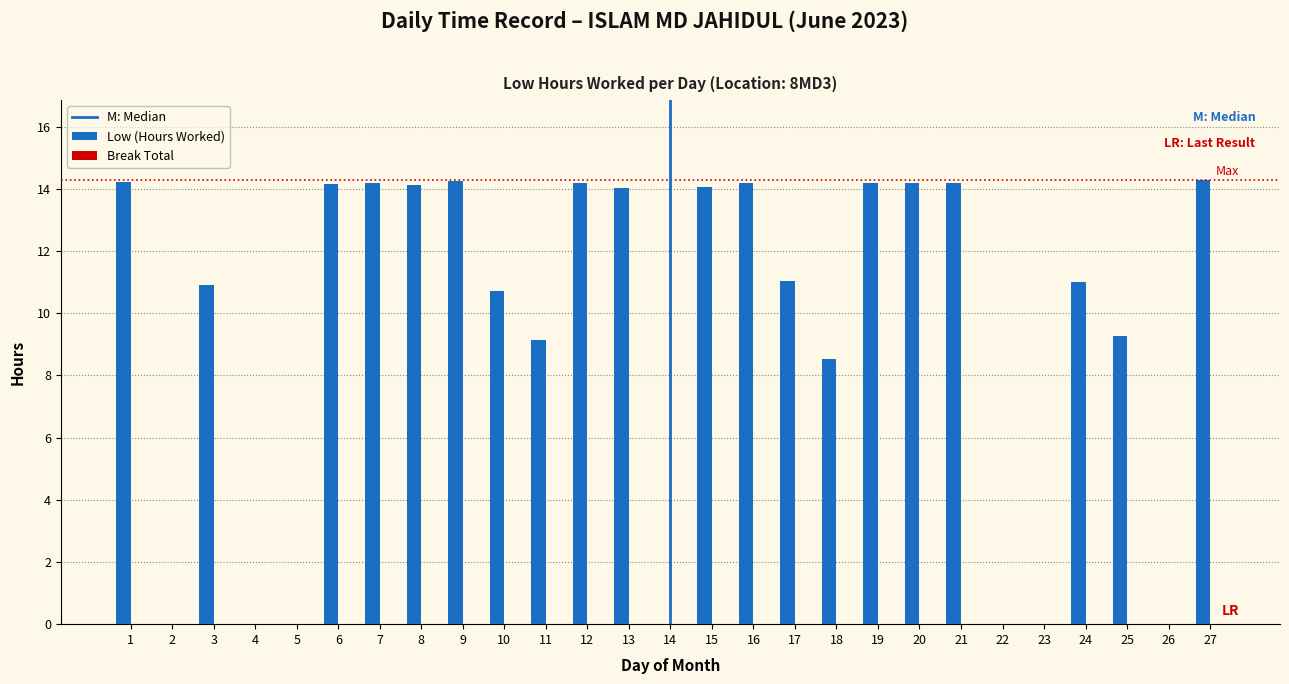

The value at 13 is 14.0. True or false?

True